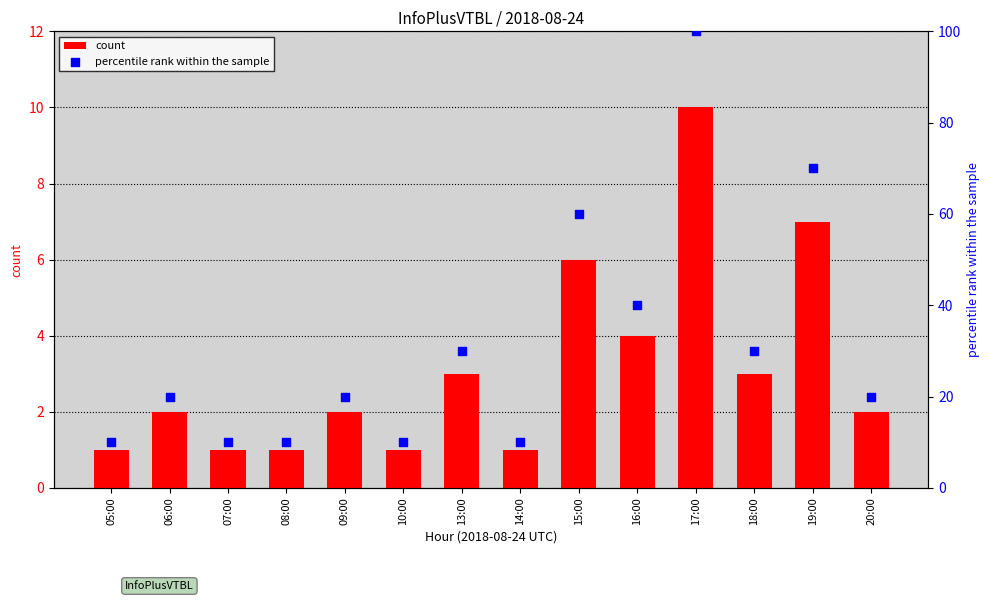

Which series contains the lowest Y value?

count